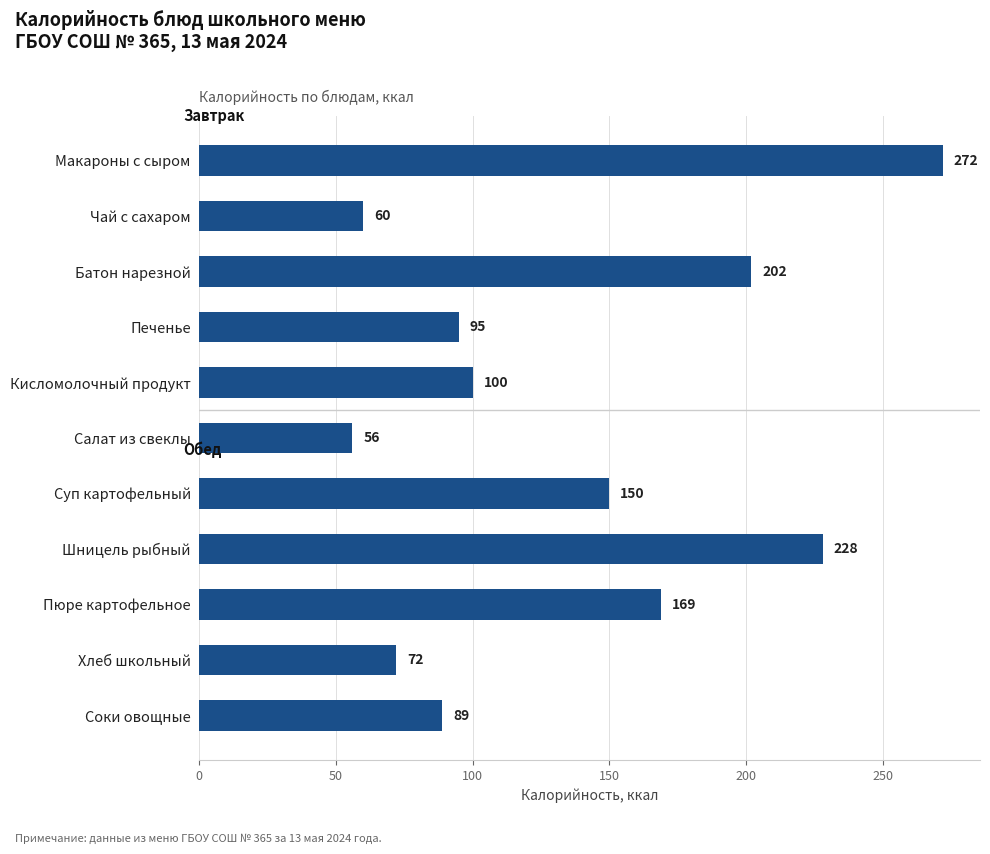

What is the label of the 1st bar from the top?

Макароны с сыром